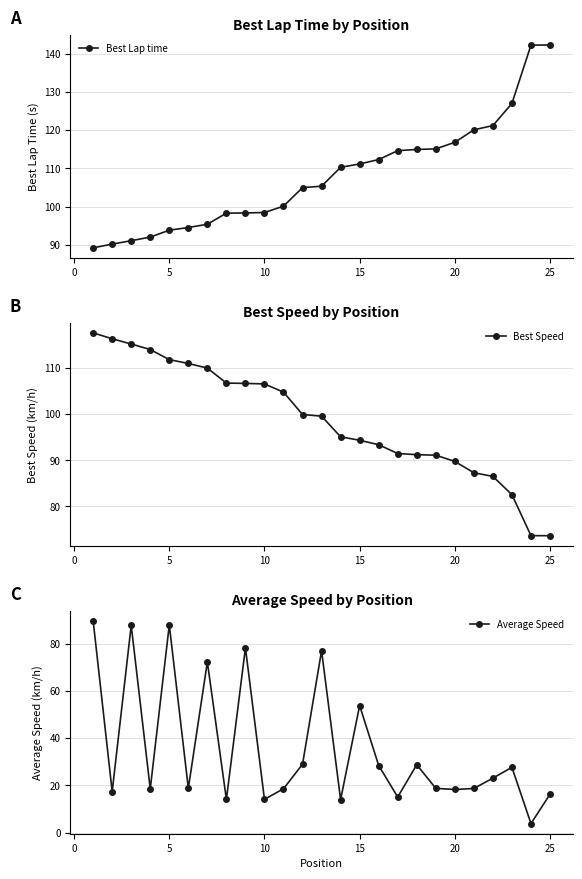

What is the minimum value for Best Lap time?

89.2